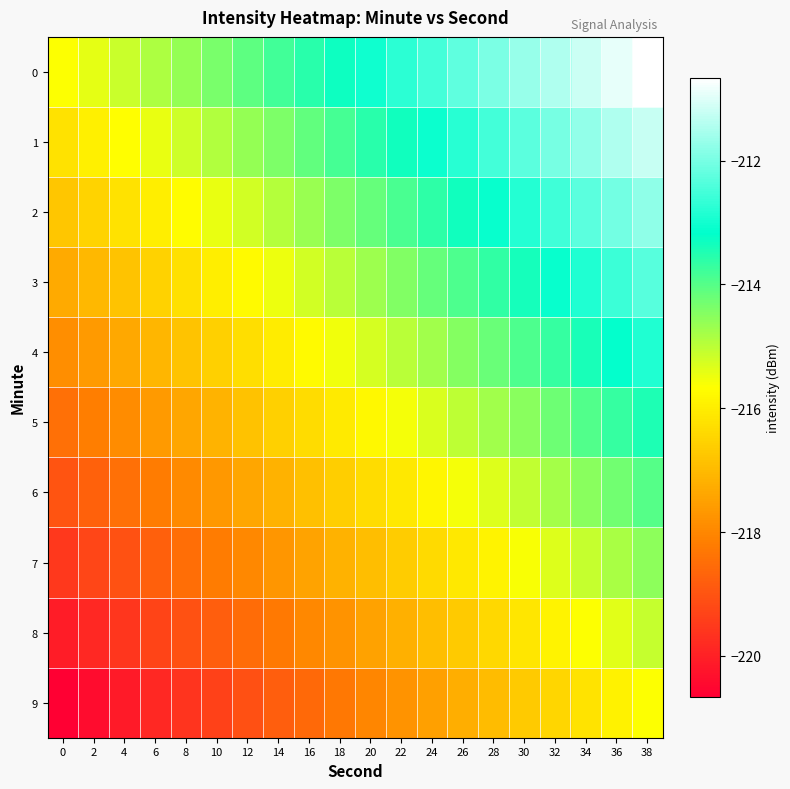

Reading left to right, list all the values displayed in this chart.

0: 0=-215.7	2=-215.4	4=-215.1	6=-214.9	8=-214.6	10=-214.3	12=-214.1	14=-213.8	16=-213.6	18=-213.3	20=-213.0	22=-212.8	24=-212.5	26=-212.2	28=-212.0	30=-211.7	32=-211.5	34=-211.2	36=-210.9	38=-210.7
1: 0=-216.2	2=-216.0	4=-215.7	6=-215.4	8=-215.2	10=-214.9	12=-214.6	14=-214.4	16=-214.1	18=-213.8	20=-213.6	22=-213.3	24=-213.1	26=-212.8	28=-212.5	30=-212.3	32=-212.0	34=-211.7	36=-211.5	38=-211.2
2: 0=-216.8	2=-216.5	4=-216.2	6=-216.0	8=-215.7	10=-215.5	12=-215.2	14=-214.9	16=-214.7	18=-214.4	20=-214.1	22=-213.9	24=-213.6	26=-213.4	28=-213.1	30=-212.8	32=-212.6	34=-212.3	36=-212.0	38=-211.8
3: 0=-217.3	2=-217.1	4=-216.8	6=-216.5	8=-216.3	10=-216.0	12=-215.7	14=-215.5	16=-215.2	18=-215.0	20=-214.7	22=-214.4	24=-214.2	26=-213.9	28=-213.6	30=-213.4	32=-213.1	34=-212.9	36=-212.6	38=-212.3
4: 0=-217.9	2=-217.6	4=-217.4	6=-217.1	8=-216.8	10=-216.6	12=-216.3	14=-216.0	16=-215.8	18=-215.5	20=-215.3	22=-215.0	24=-214.7	26=-214.5	28=-214.2	30=-213.9	32=-213.7	34=-213.4	36=-213.1	38=-212.9
5: 0=-218.4	2=-218.2	4=-217.9	6=-217.7	8=-217.4	10=-217.1	12=-216.9	14=-216.6	16=-216.3	18=-216.1	20=-215.8	22=-215.5	24=-215.3	26=-215.0	28=-214.8	30=-214.5	32=-214.2	34=-214.0	36=-213.7	38=-213.4
6: 0=-219.0	2=-218.7	4=-218.5	6=-218.2	8=-217.9	10=-217.7	12=-217.4	14=-217.2	16=-216.9	18=-216.6	20=-216.4	22=-216.1	24=-215.8	26=-215.6	28=-215.3	30=-215.0	32=-214.8	34=-214.5	36=-214.3	38=-214.0
7: 0=-219.6	2=-219.3	4=-219.0	6=-218.8	8=-218.5	10=-218.2	12=-218.0	14=-217.7	16=-217.4	18=-217.2	20=-216.9	22=-216.7	24=-216.4	26=-216.1	28=-215.9	30=-215.6	32=-215.3	34=-215.1	36=-214.8	38=-214.6
8: 0=-220.1	2=-219.8	4=-219.6	6=-219.3	8=-219.1	10=-218.8	12=-218.5	14=-218.3	16=-218.0	18=-217.7	20=-217.5	22=-217.2	24=-216.9	26=-216.7	28=-216.4	30=-216.2	32=-215.9	34=-215.6	36=-215.4	38=-215.1
9: 0=-220.7	2=-220.4	4=-220.1	6=-219.9	8=-219.6	10=-219.3	12=-219.1	14=-218.8	16=-218.6	18=-218.3	20=-218.0	22=-217.8	24=-217.5	26=-217.2	28=-217.0	30=-216.7	32=-216.5	34=-216.2	36=-215.9	38=-215.7